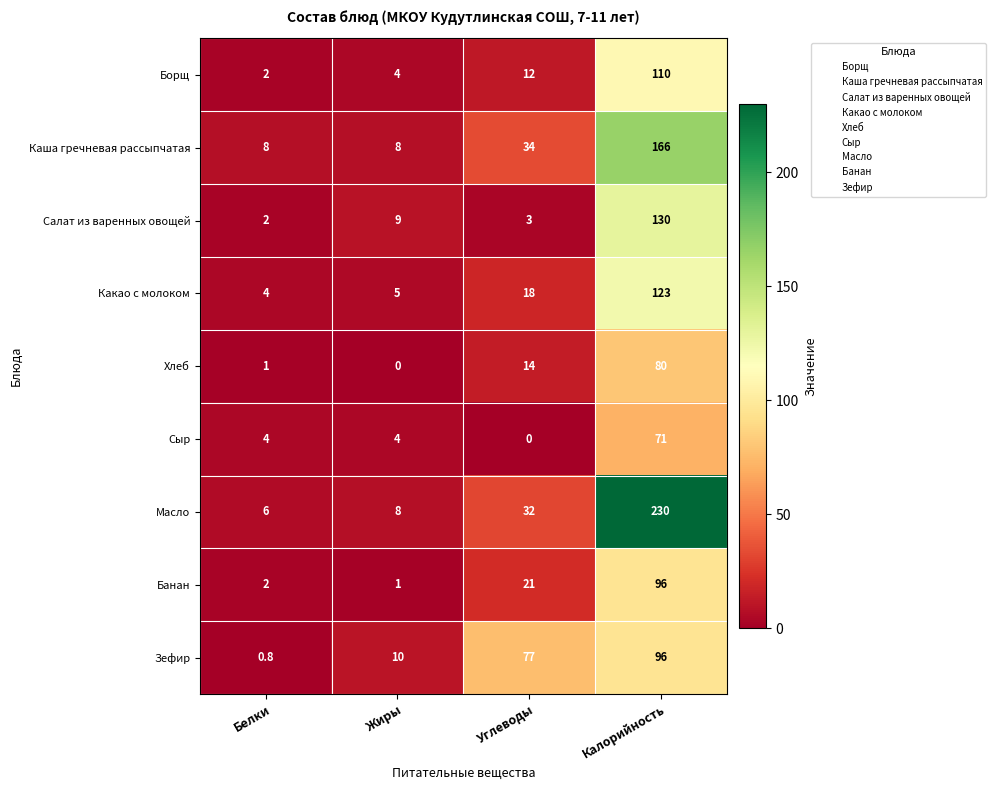

What is the total value across all series at Углеводы?

211.0